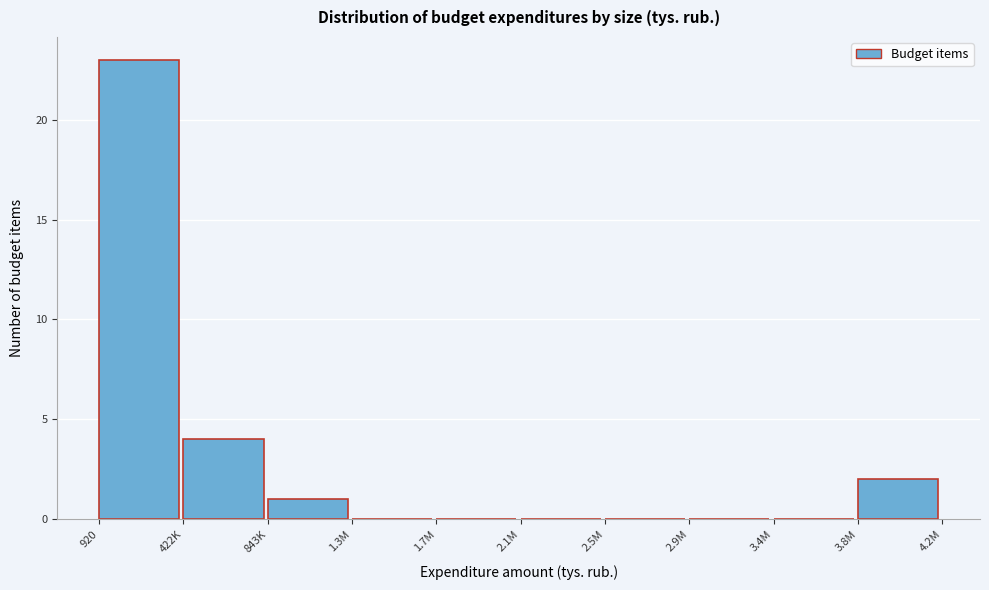

Reading left to right, extract all data points from this chart.

920=23	422K=4	843K=1	1.3M=0	1.7M=0	2.1M=0	2.5M=0	2.9M=0	3.4M=0	3.8M=2